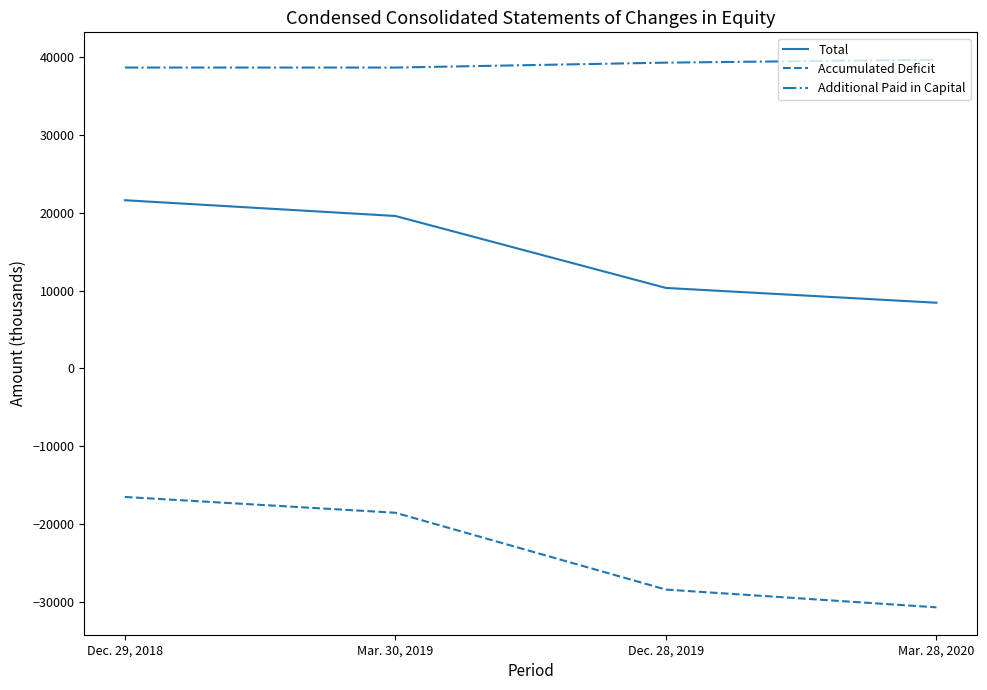

What is the approximate value of Total at Mar. 28, 2020, to the nearest 10?

8440